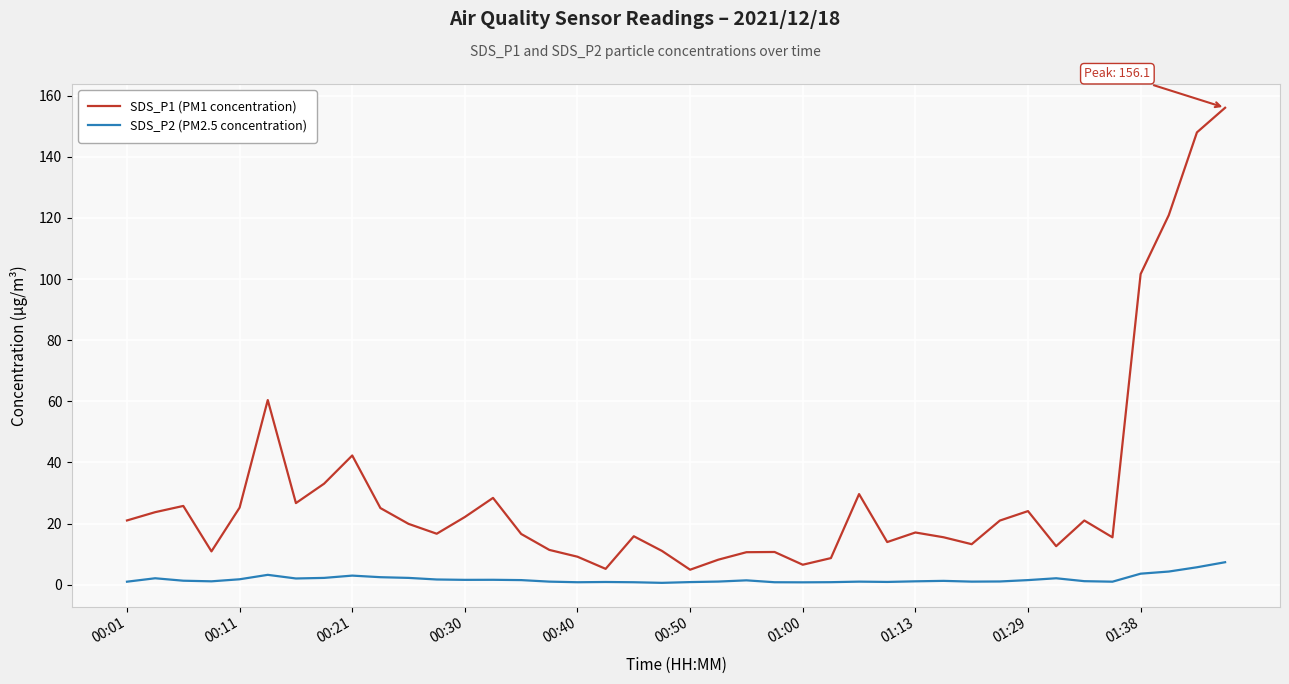

Rank the series by their average value, from lowest to highest.

SDS_P2 (PM2.5 concentration), SDS_P1 (PM1 concentration)